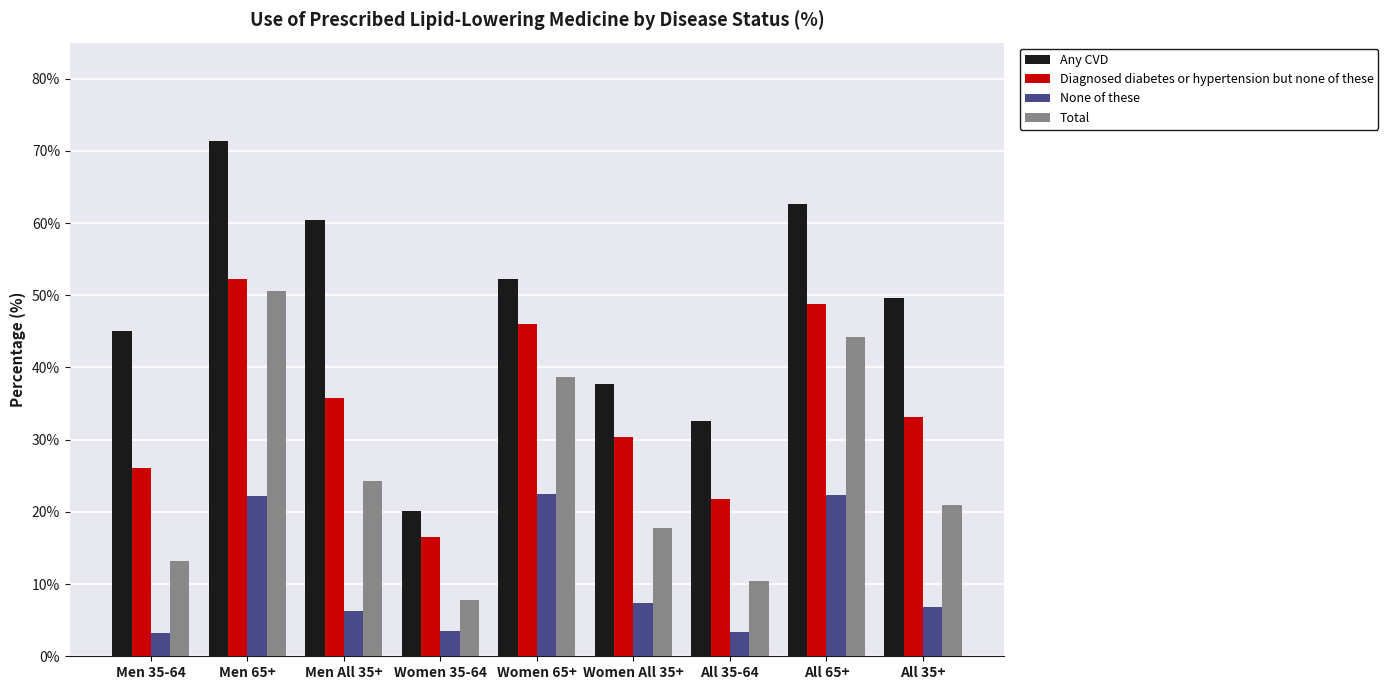

The None of these series shows 10.3 at Men 65+. True or false?

False